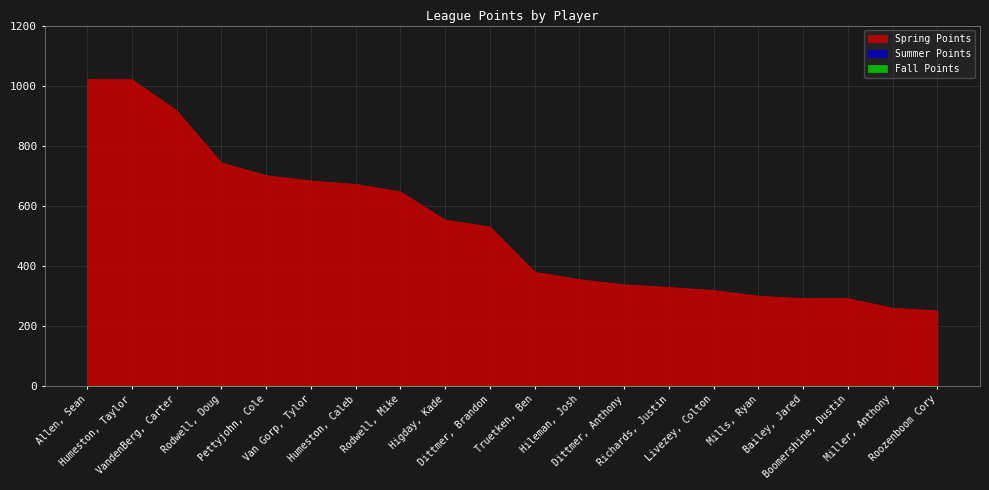

Reading left to right, what are all the values shown in this chart?

Spring Points: Allen, Sean=1021	Humeston, Taylor=1020	VandenBerg, Carter=917	Rodwell, Doug=743	Pettyjohn, Cole=701	Van Gorp, Tylor=683	Humeston, Caleb=672	Rodwell, Mike=647	Higday, Kade=553	Dittmer, Brandon=530	Truetken, Ben=380	Hileman, Josh=355	Dittmer, Anthony=338	Richards, Justin=329	Livezey, Colton=319	Mills, Ryan=300	Bailey, Jared=292	Boomershine, Dustin=292	Miller, Anthony=260	Roozenboom Cory=251
Summer Points: Allen, Sean=0	Humeston, Taylor=0	VandenBerg, Carter=0	Rodwell, Doug=0	Pettyjohn, Cole=0	Van Gorp, Tylor=0	Humeston, Caleb=0	Rodwell, Mike=0	Higday, Kade=0	Dittmer, Brandon=0	Truetken, Ben=0	Hileman, Josh=0	Dittmer, Anthony=0	Richards, Justin=0	Livezey, Colton=0	Mills, Ryan=0	Bailey, Jared=0	Boomershine, Dustin=0	Miller, Anthony=0	Roozenboom Cory=0
Fall Points: Allen, Sean=0	Humeston, Taylor=0	VandenBerg, Carter=0	Rodwell, Doug=0	Pettyjohn, Cole=0	Van Gorp, Tylor=0	Humeston, Caleb=0	Rodwell, Mike=0	Higday, Kade=0	Dittmer, Brandon=0	Truetken, Ben=0	Hileman, Josh=0	Dittmer, Anthony=0	Richards, Justin=0	Livezey, Colton=0	Mills, Ryan=0	Bailey, Jared=0	Boomershine, Dustin=0	Miller, Anthony=0	Roozenboom Cory=0